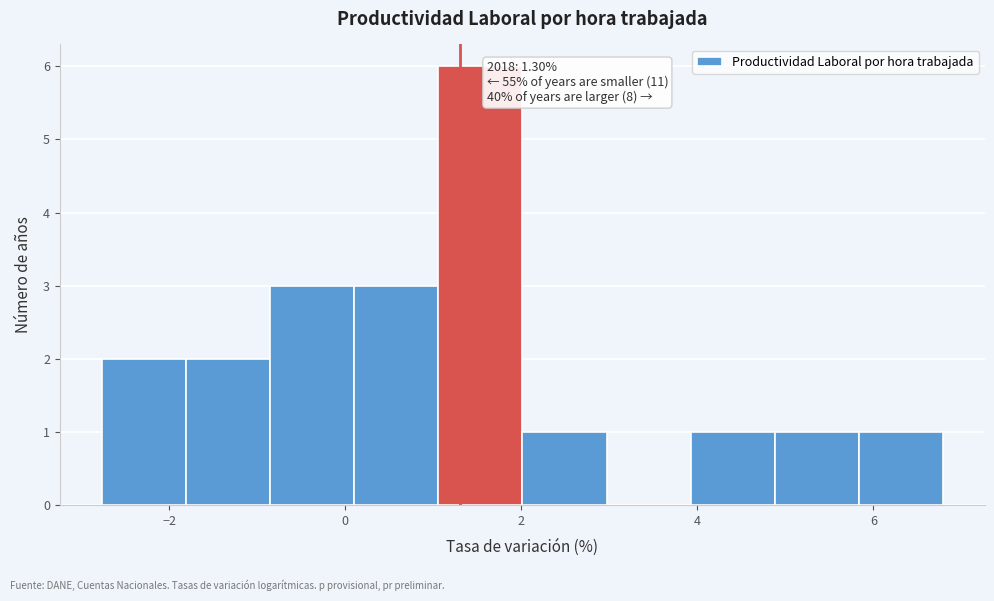

Over which range of the x-axis is the bar tallest?

1.0 to 2.0